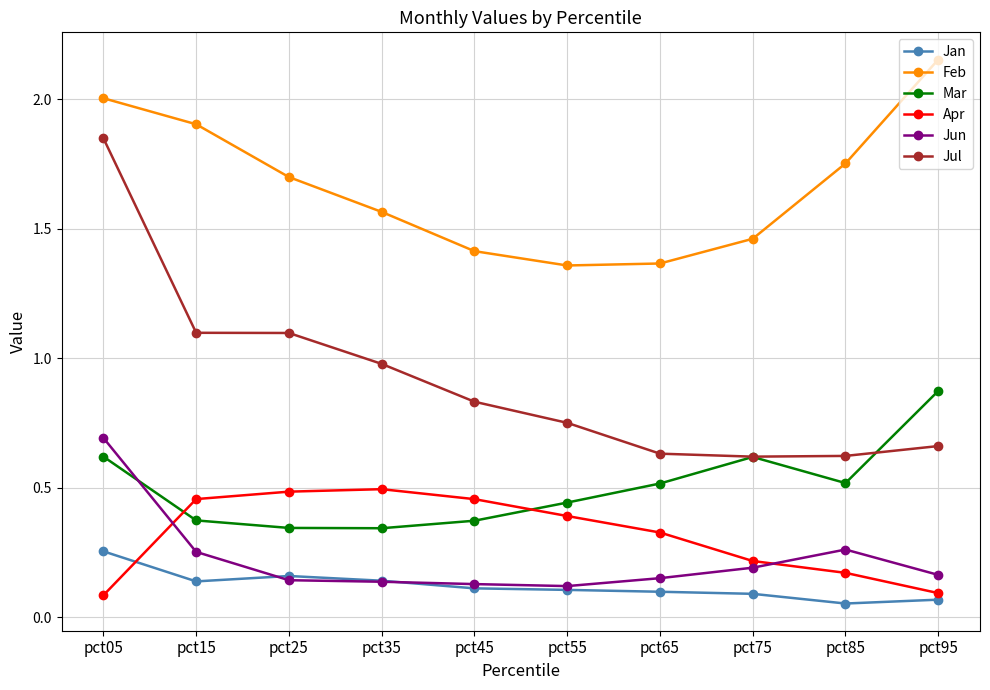

Which category has the highest value across all series?

pct95